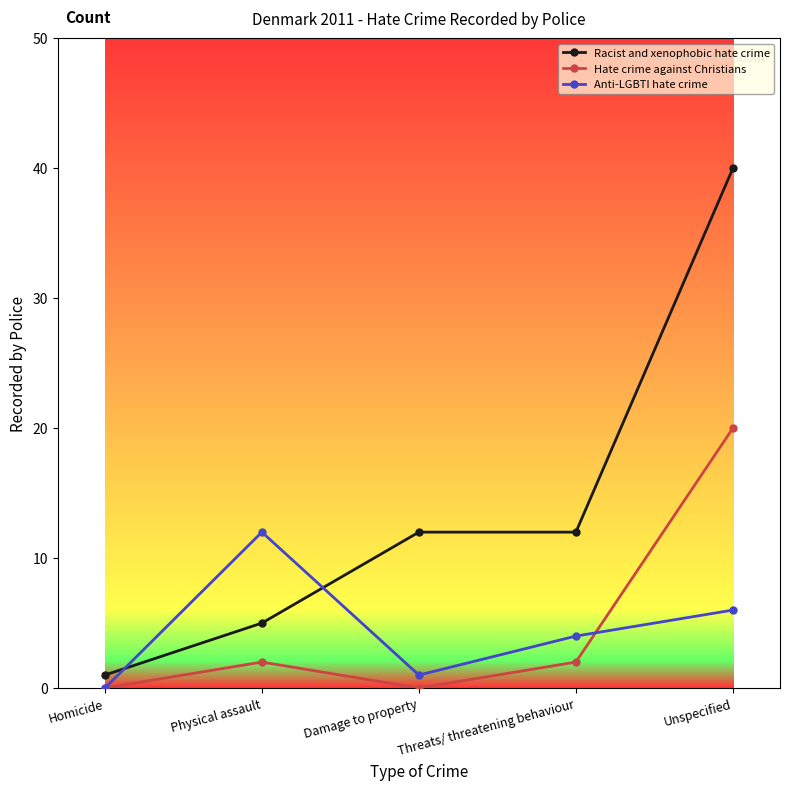

At Threats/ threatening behaviour, list the series in order from smallest to largest.

Hate crime against Christians, Anti-LGBTI hate crime, Racist and xenophobic hate crime